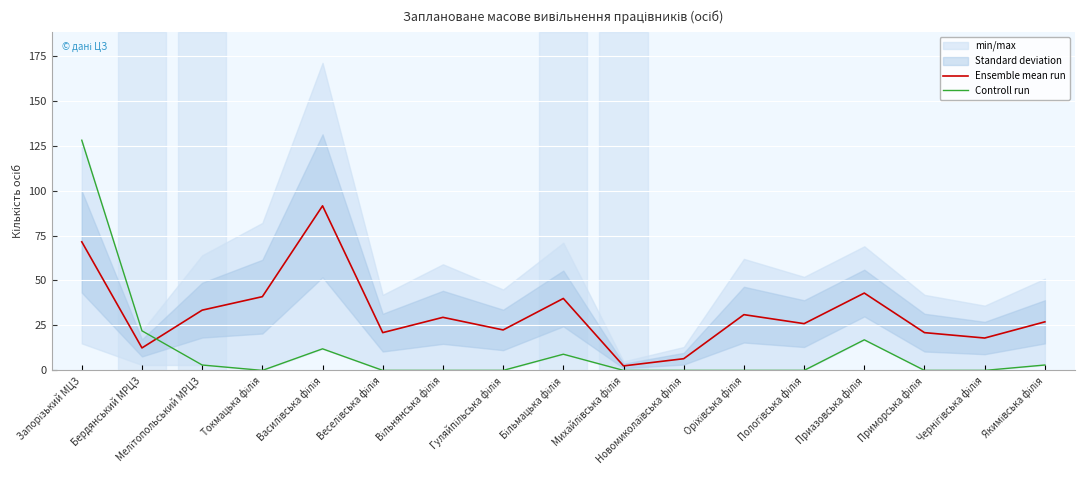

After their last crossing, which series has the higher values: Controll run or Ensemble mean run?

Ensemble mean run